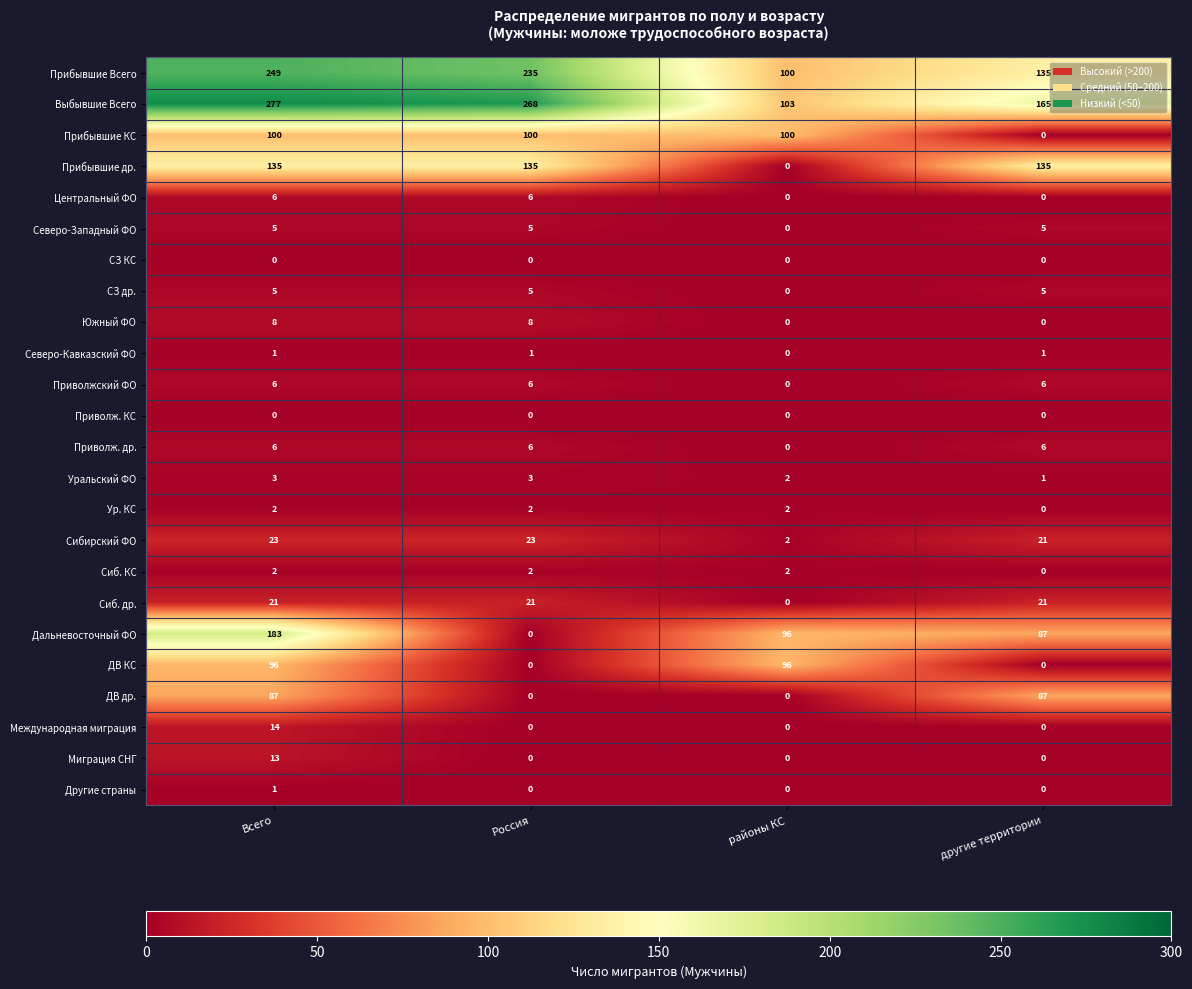

Is it true that СЗ др. equals 5 at другие территории?

True